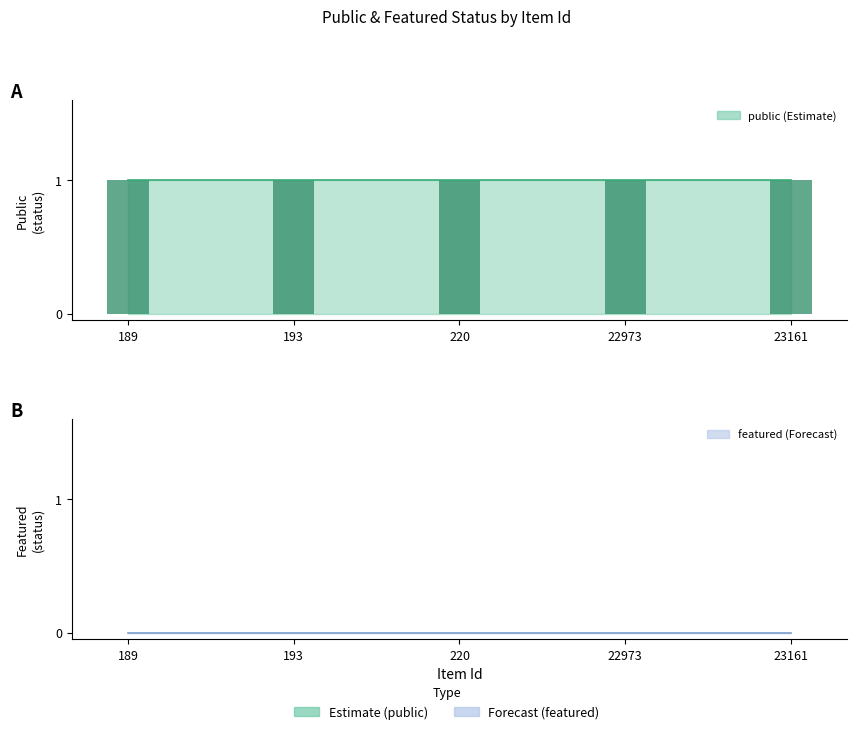

Which series changed the most between 193 and 23161?

public